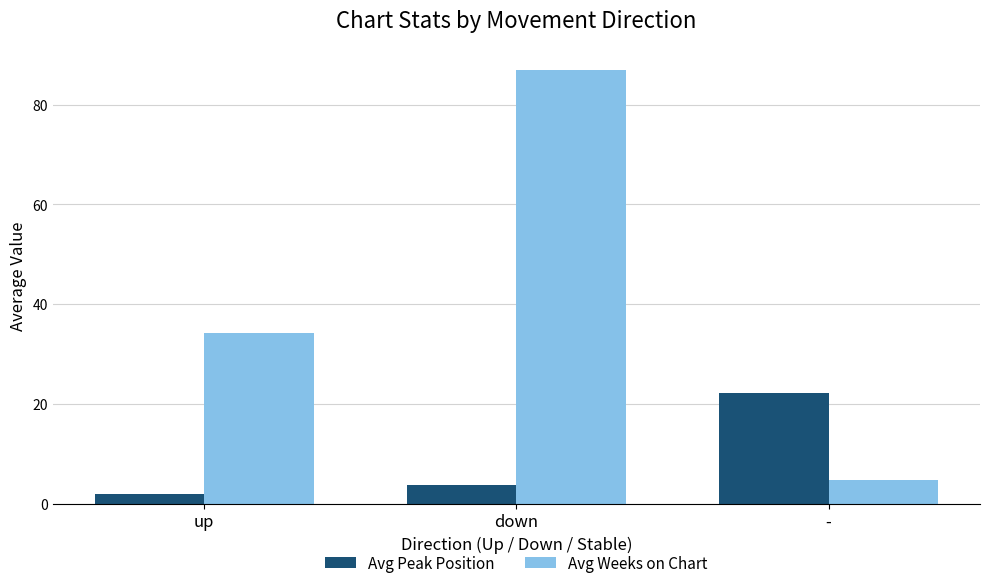

At down, list the series in order from smallest to largest.

Avg Peak Position, Avg Weeks on Chart